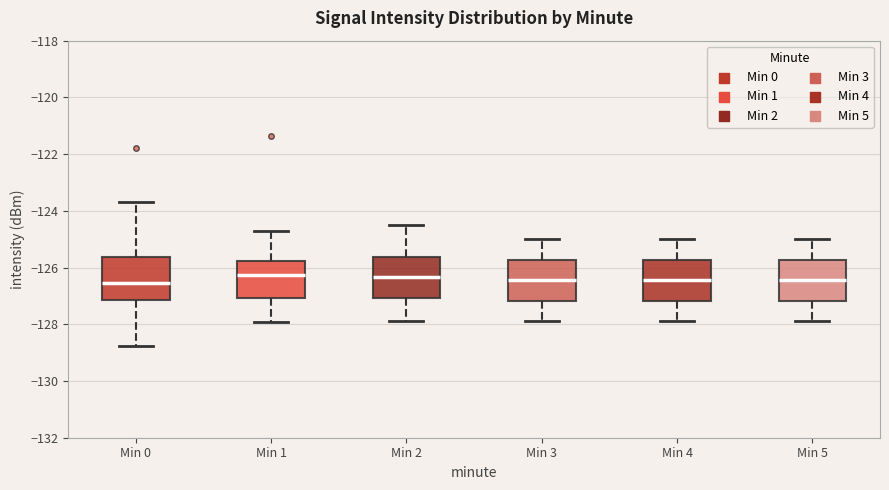

Where does the upper whisker of the box for Min 3 end on the y-axis? The values are not printed on the chart, so give them approximately, as read against the axis.

-125.0